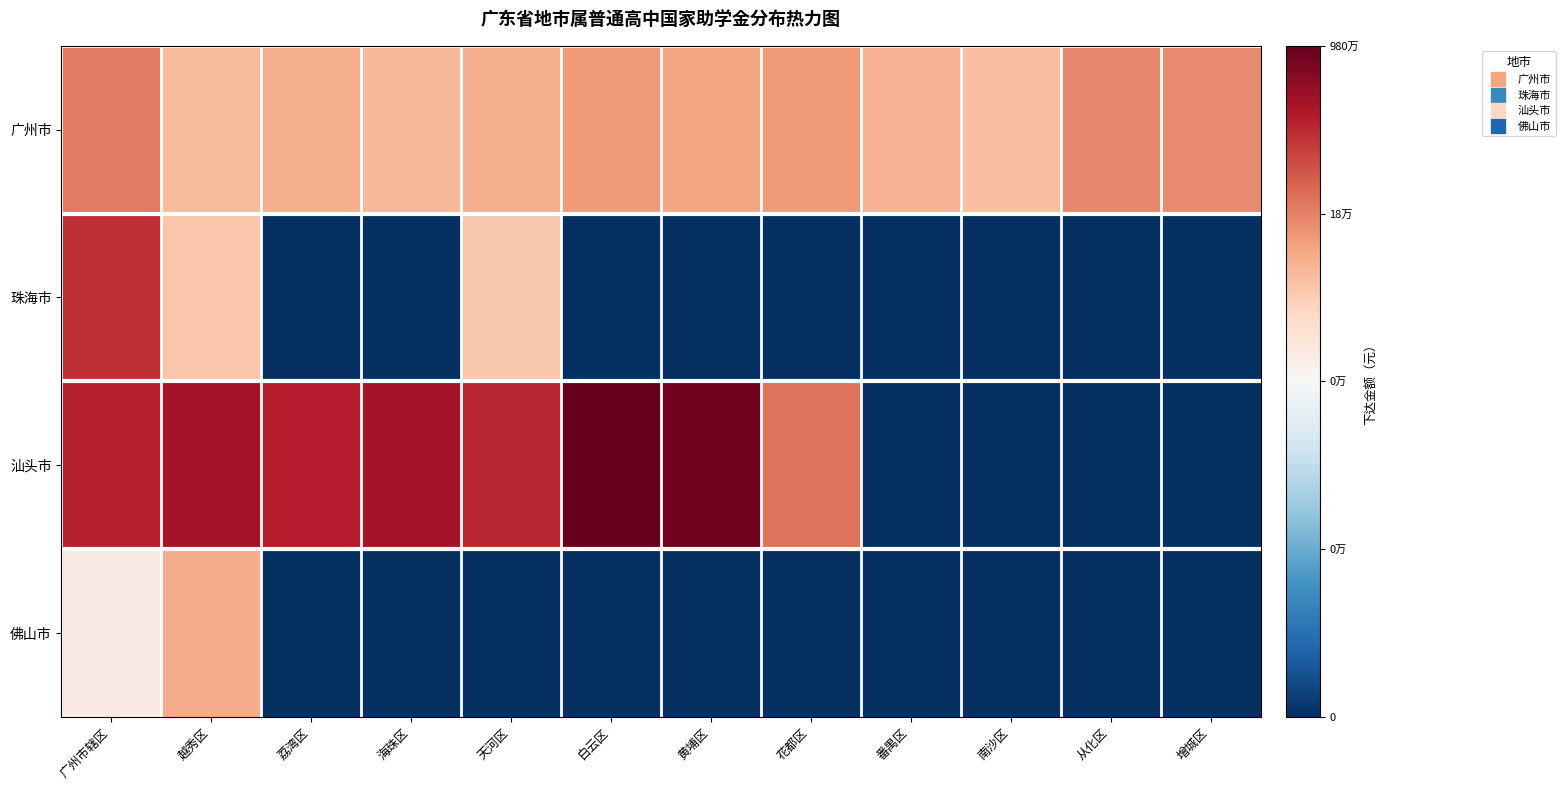

List the series in order of their peak value, highest first.

汕头市, 珠海市, 广州市, 佛山市